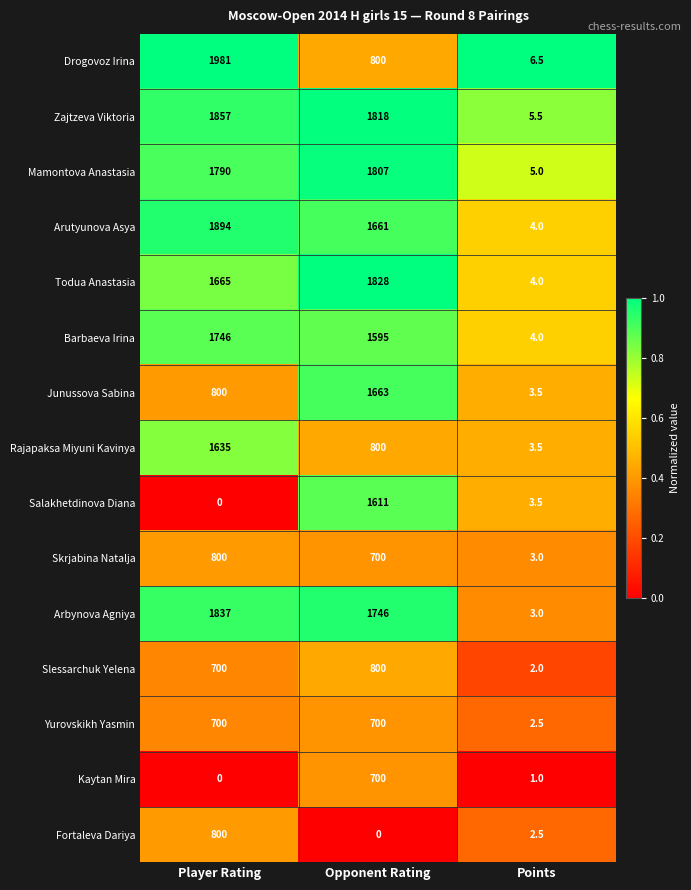

At how many categories does at least one series exceed 0?

3